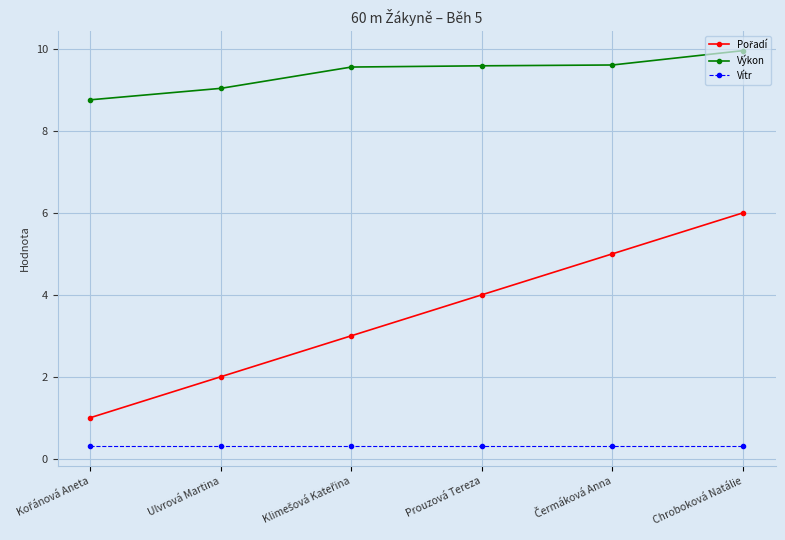

How many distinct data groups are displayed?

3